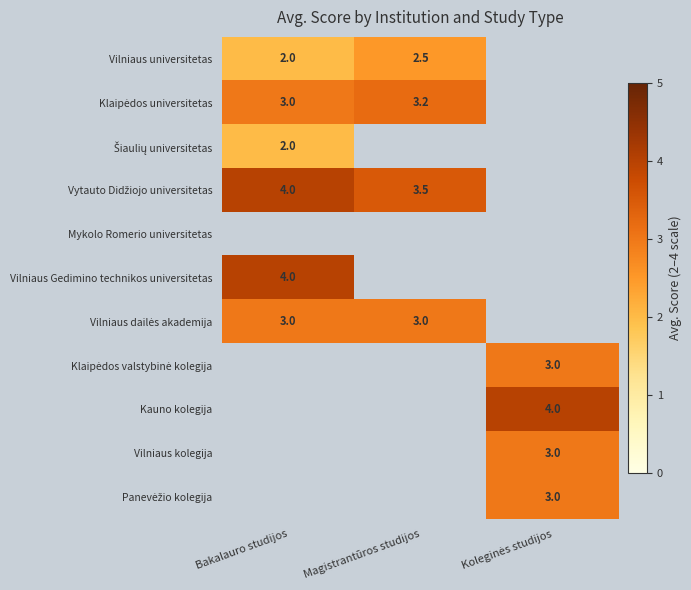

Is it true that Vilniaus Gedimino technikos universitetas equals 2.5 at Bakalauro studijos?

False